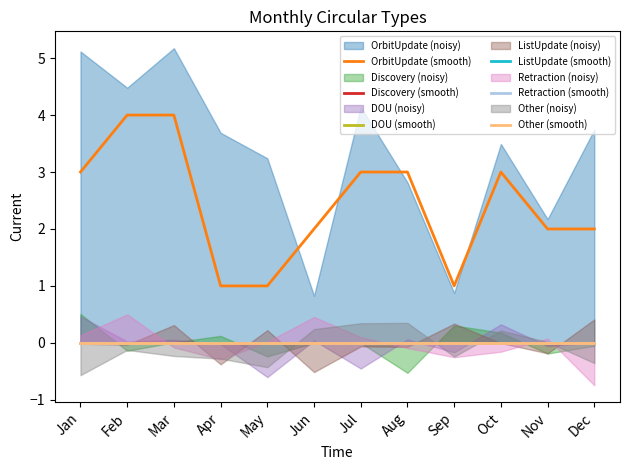

What is the value of the OrbitUpdate (smooth) point at the 4th from the left?

1